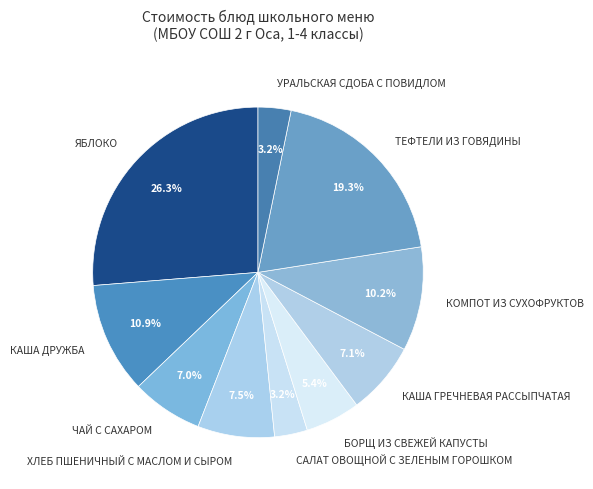

What portion of the pie excludes ХЛЕБ ПШЕНИЧНЫЙ С МАСЛОМ И СЫРОМ?

92.5%